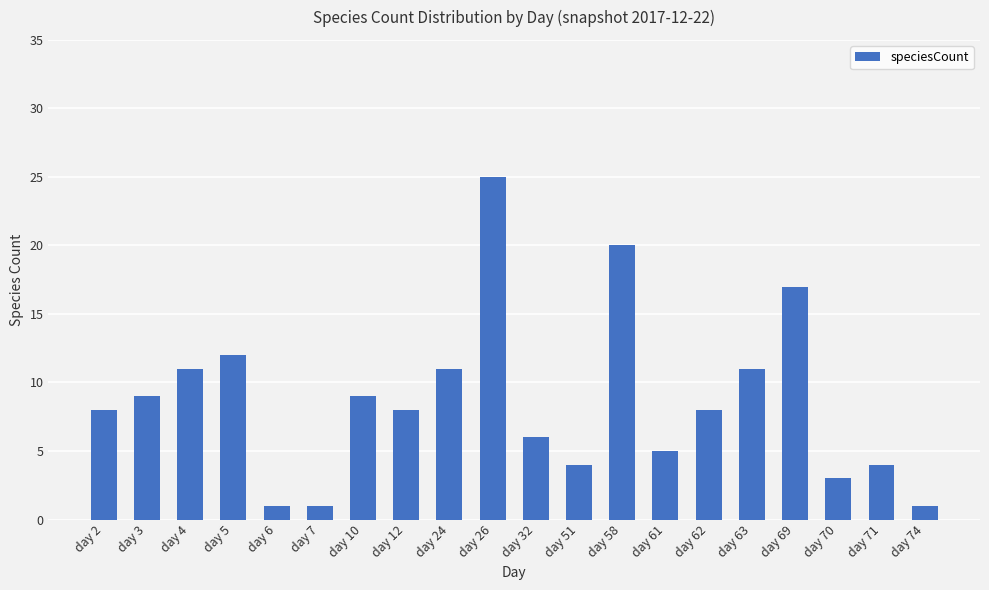

Count the number of data series in this chart.

1